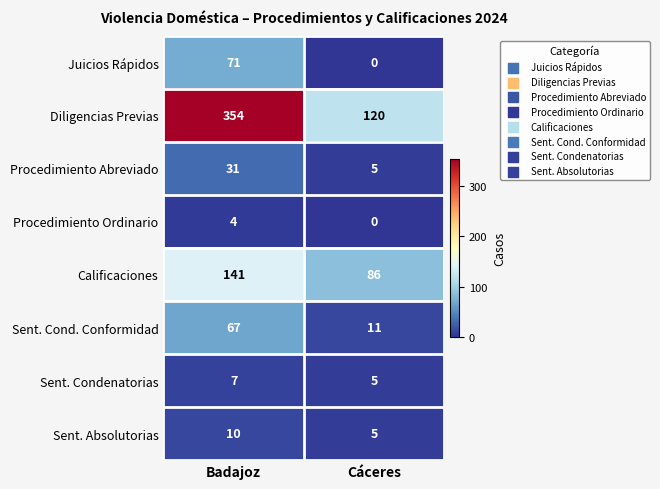

Which series changed the most between Badajoz and Cáceres?

Diligencias Previas